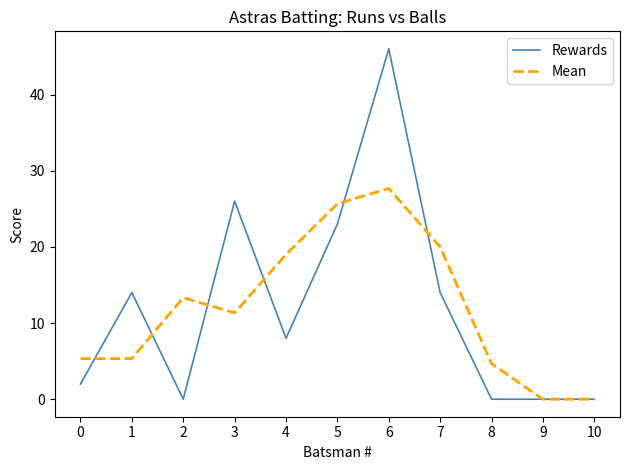

Between 0 and 8, which series saw the biggest shift?

Rewards